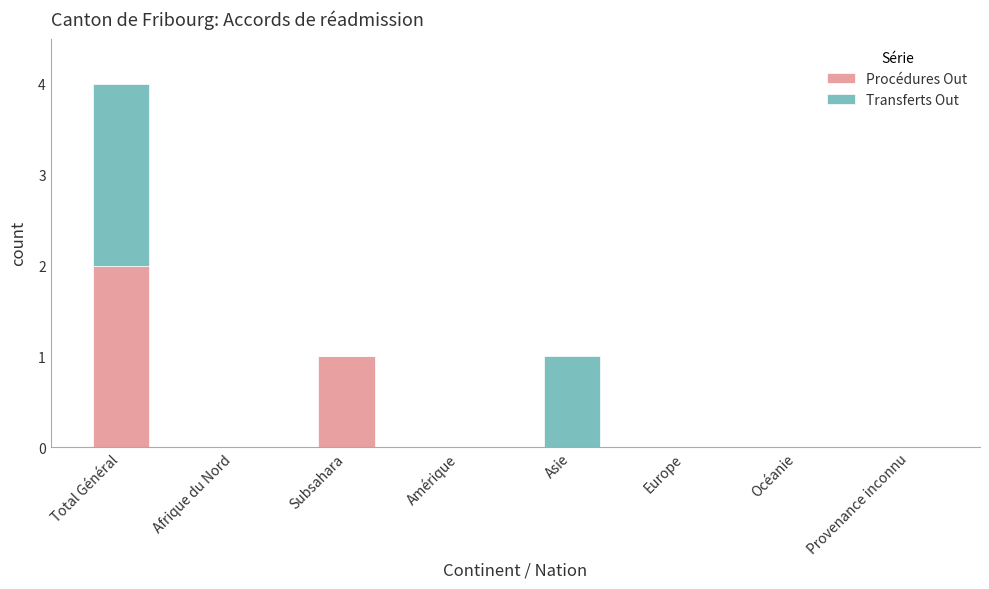

Are the bars horizontal?

No